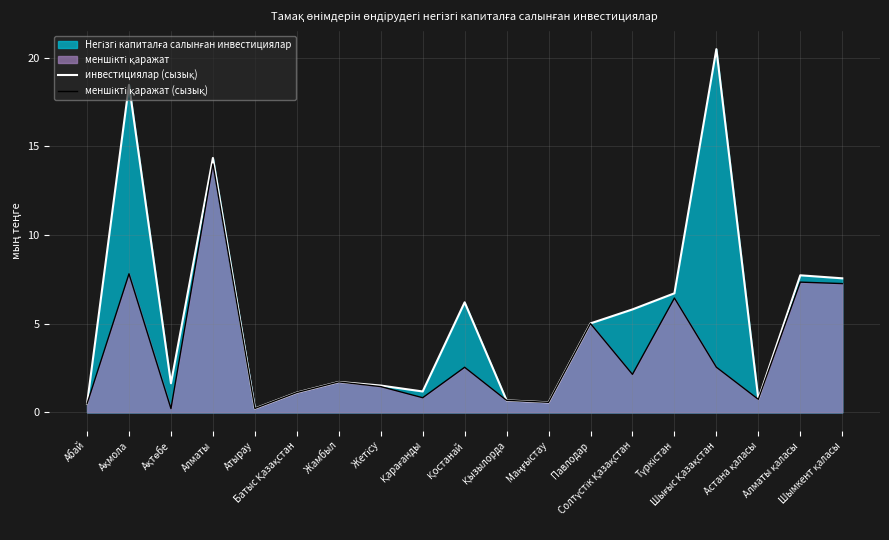

What is the highest value of the меншікті қаражат (сызық) series?

14.0